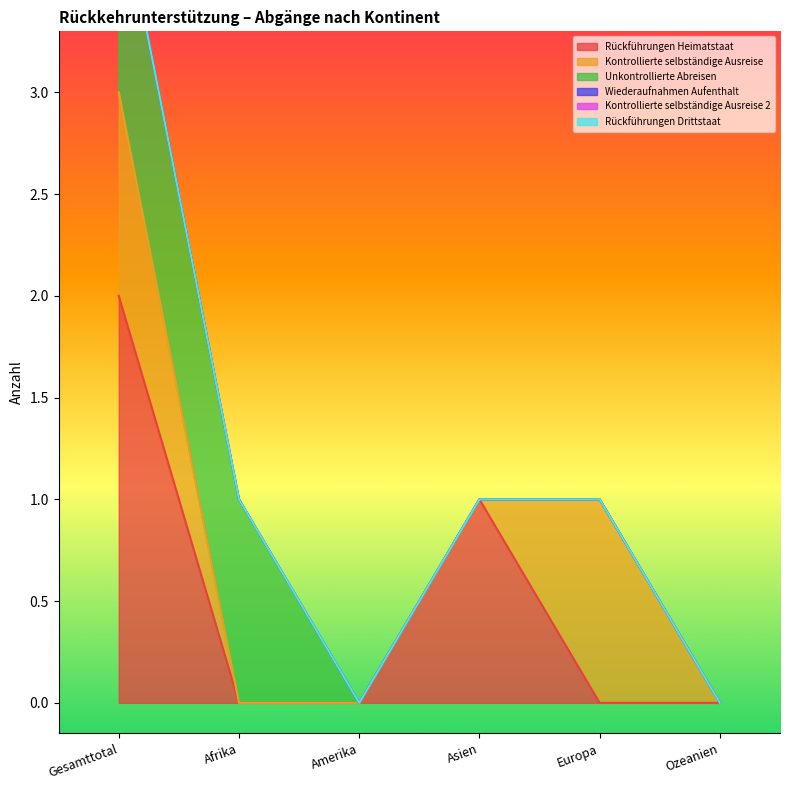

What is the label of the 6th point from the right?

Gesamttotal